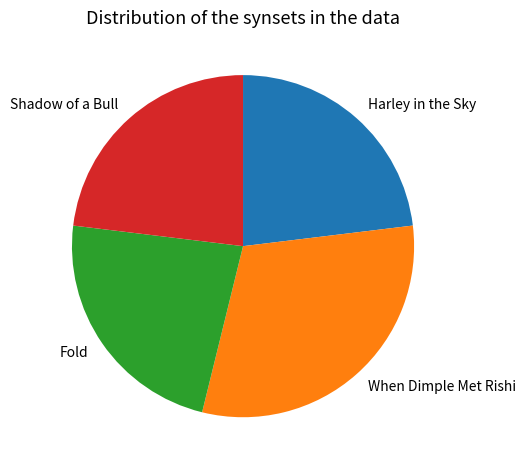

What is the largest slice in the pie chart?

When Dimple Met Rishi